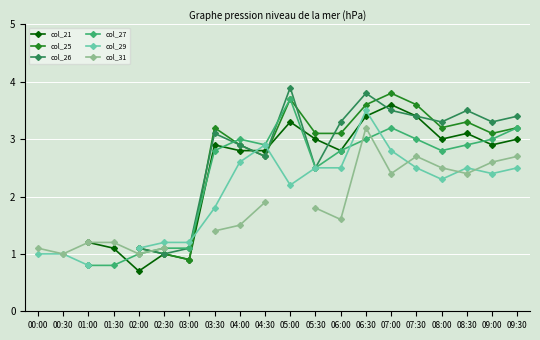

Which series ends up on top after the final intersection of col_29 and col_21?

col_21